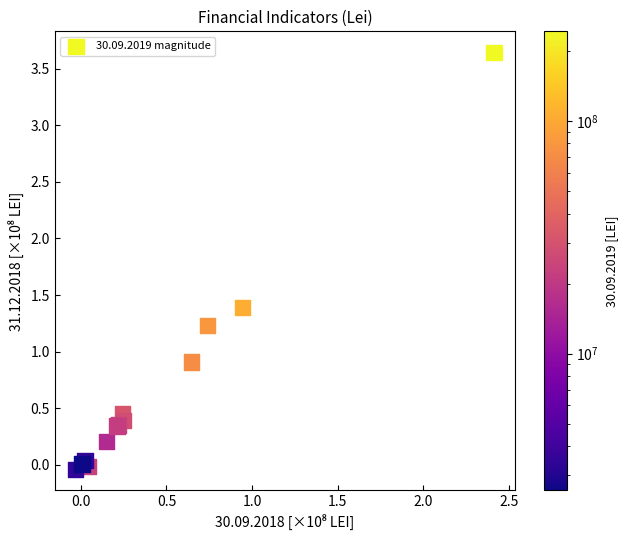

What Y value in the scatter plot is closest to 1?

0.9